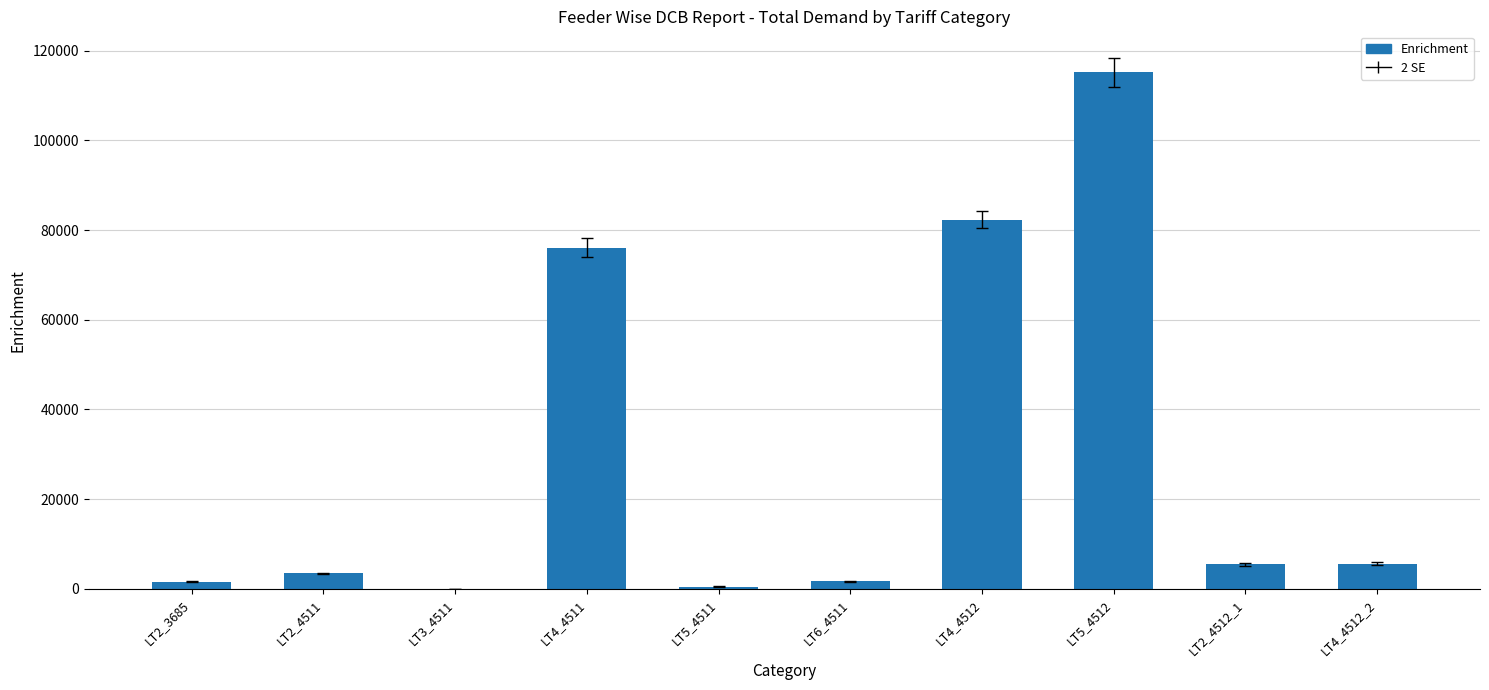

At which category does the chart reach its peak across all series?

LT5_4512